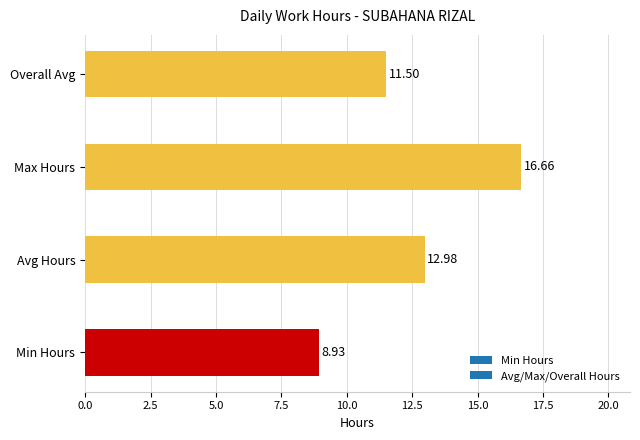

List the labels in order of value, smallest first.

Min Hours, Overall Avg, Avg Hours, Max Hours